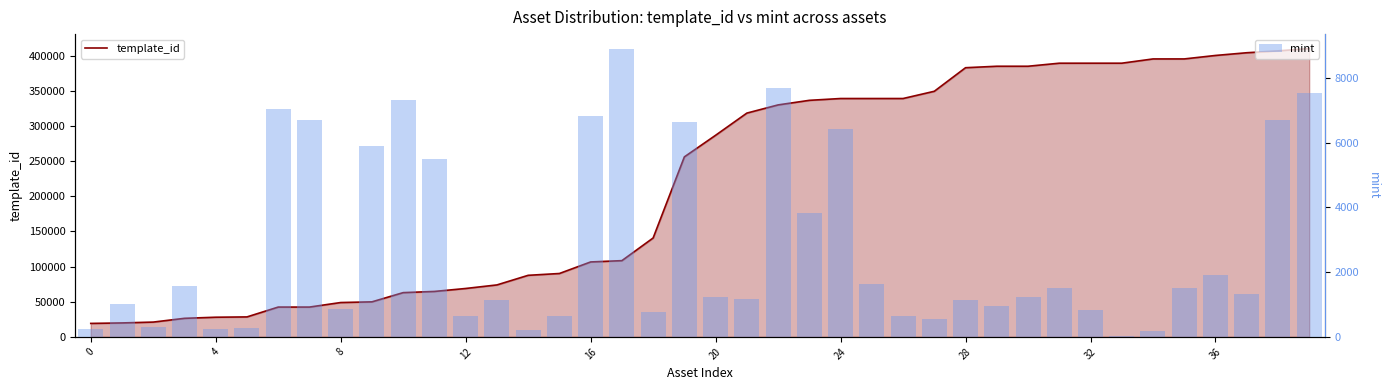

How many data points in mint are less than 1245?

19